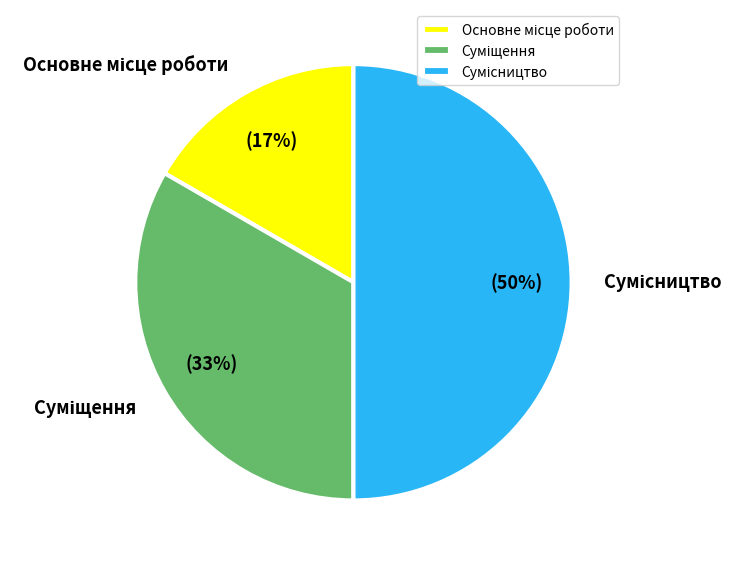

To the nearest percent, what is the difference between the largest and smallest slice percentages?

33%